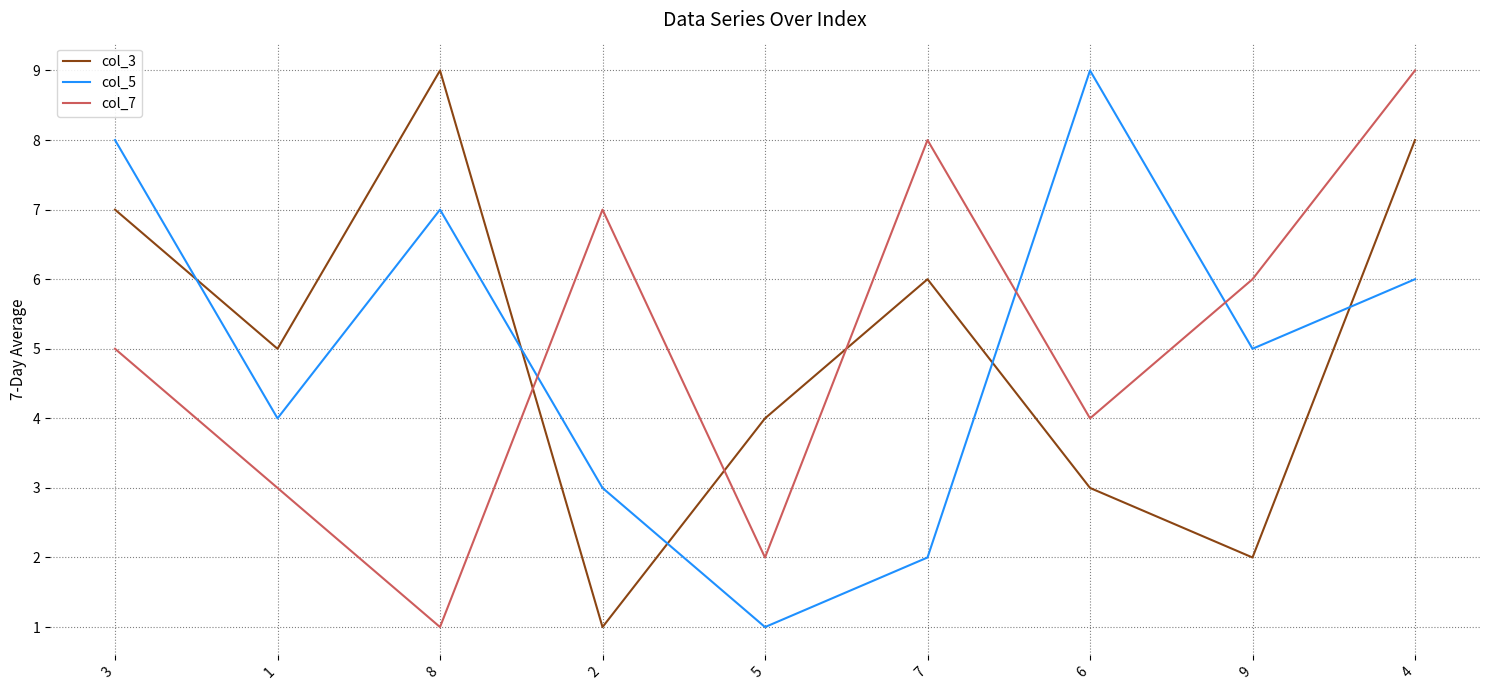

How many intersections are there between col_7 and col_5?

3